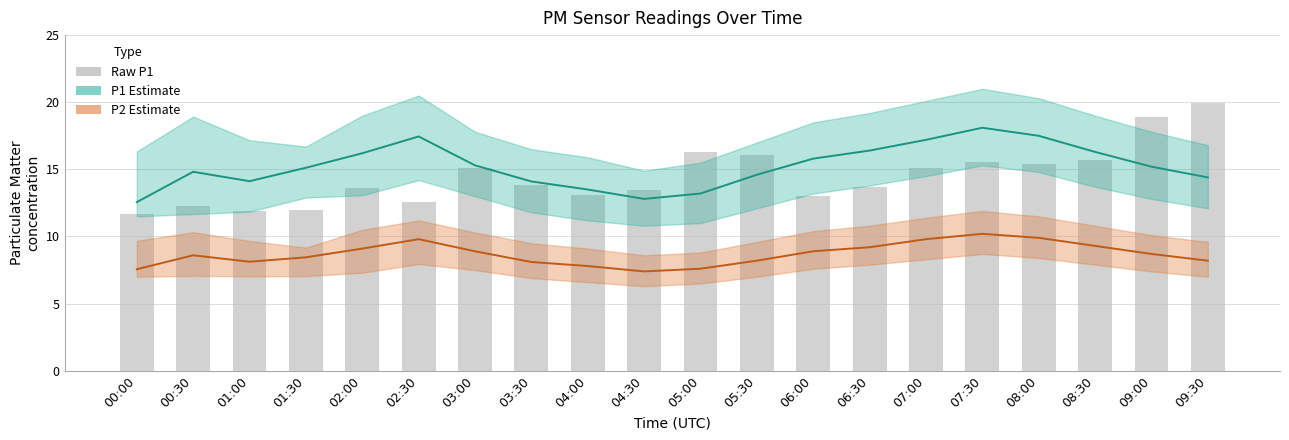

At which category is the sum across all series the highest?

07:30